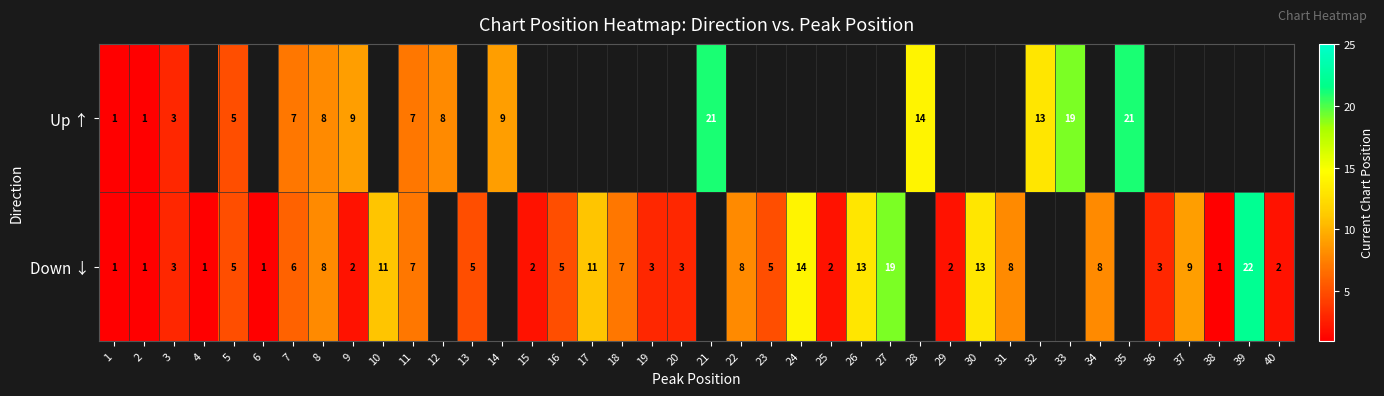

The value of Up ↑ at 11 is 11. True or false?

False